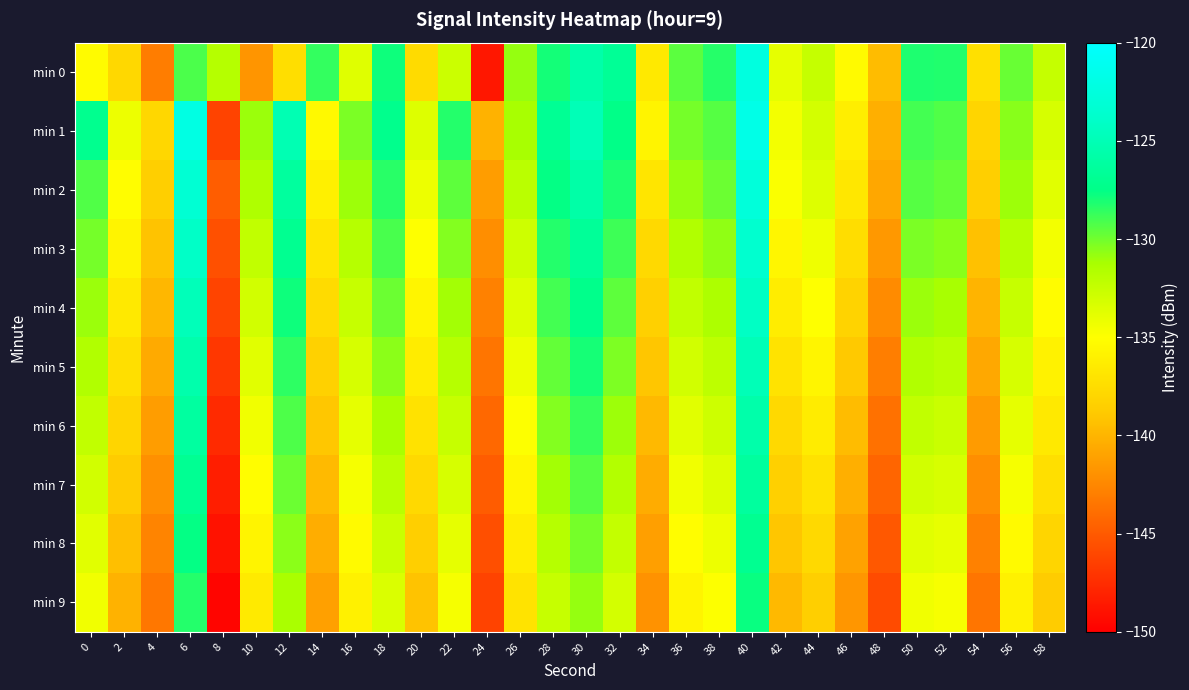

Which series has the largest range (max minus min)?

min 0